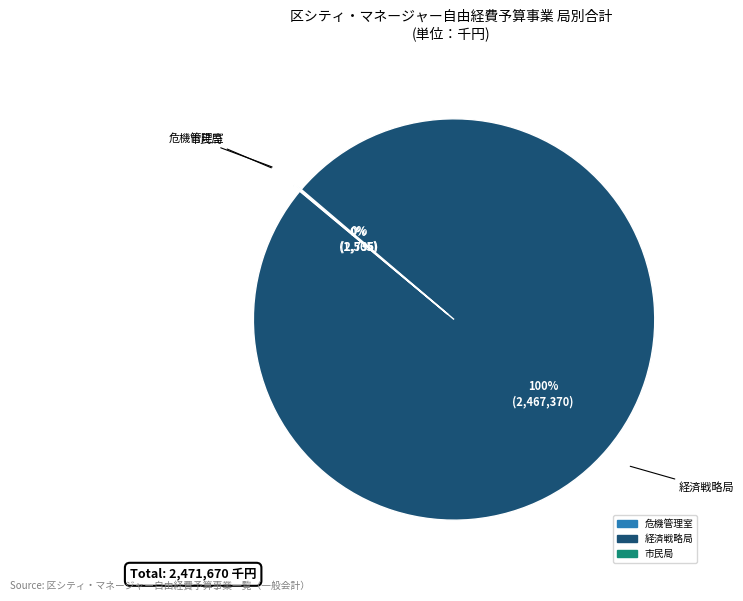

To the nearest percent, what percentage of the pie is 経済戦略局?

100%